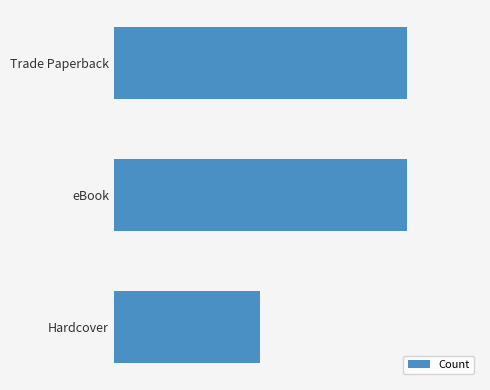

What is the sum of all values?

5